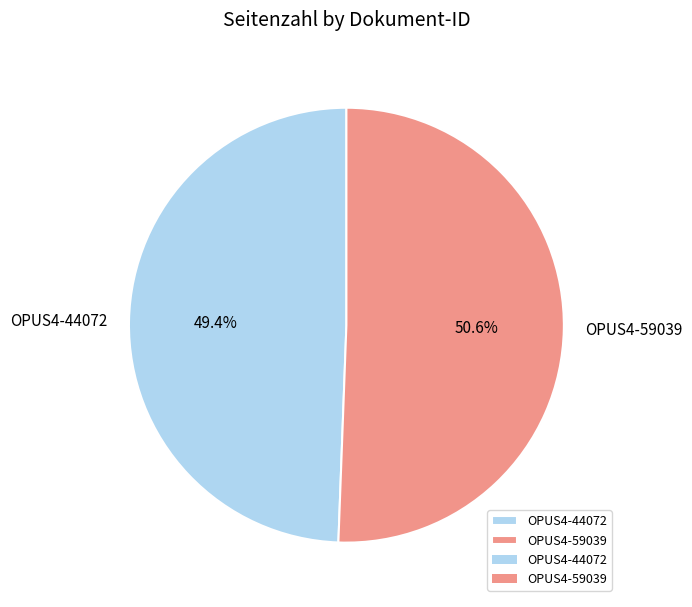

What percentage is the OPUS4-59039 slice, to the nearest percent?

51%